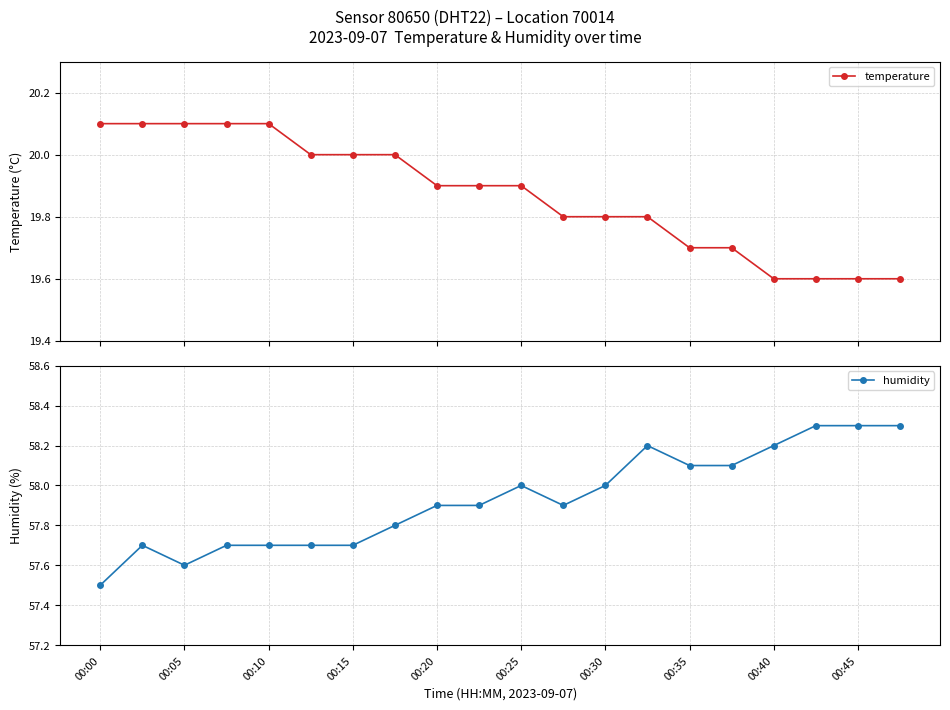

What is the difference between the second highest and minimum values in the temperature series?

0.5